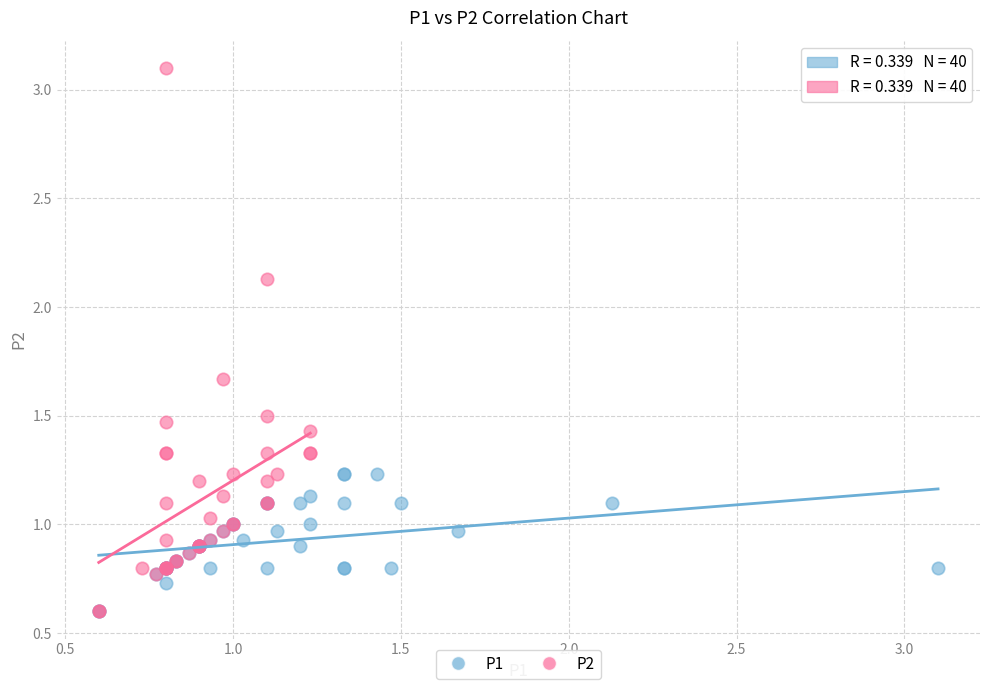

Which series has the widest spread of Y values?

P2